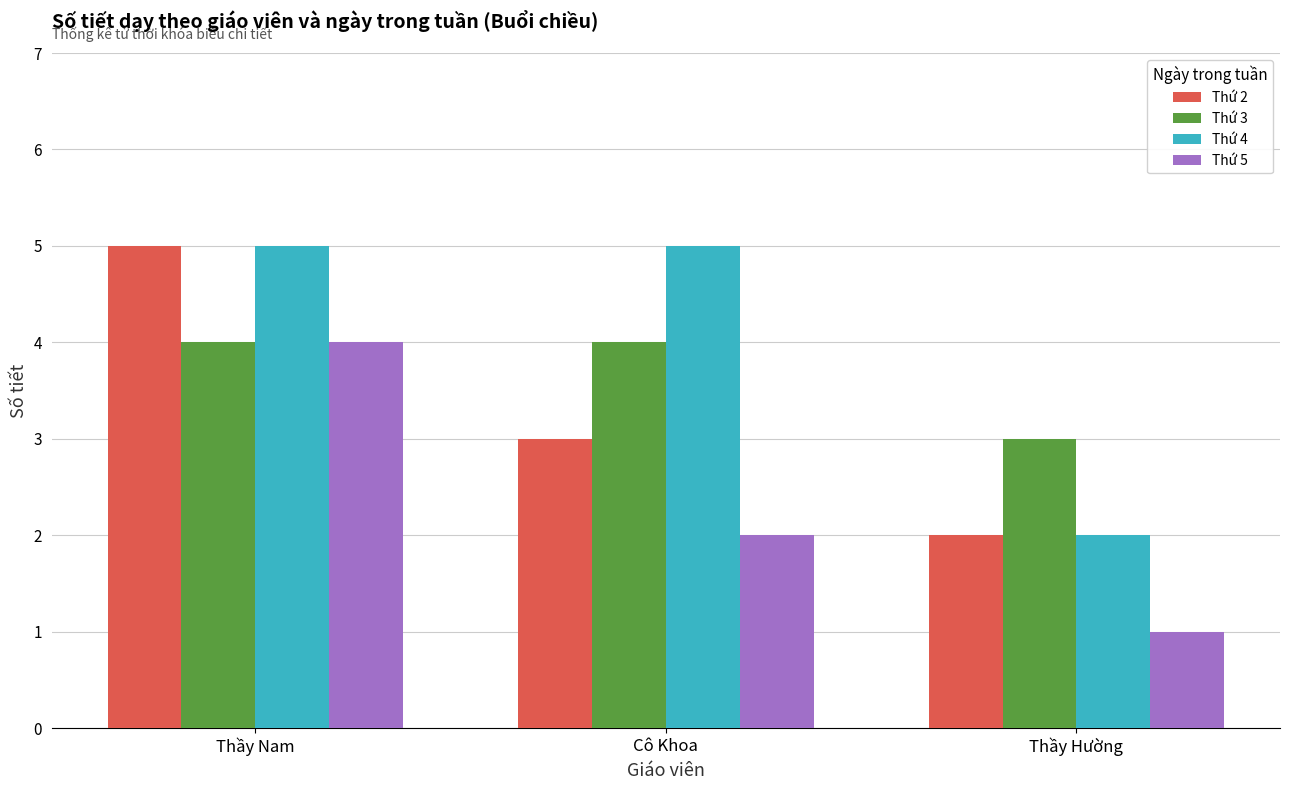

What are all the series names shown in the legend?

Thứ 2, Thứ 3, Thứ 4, Thứ 5